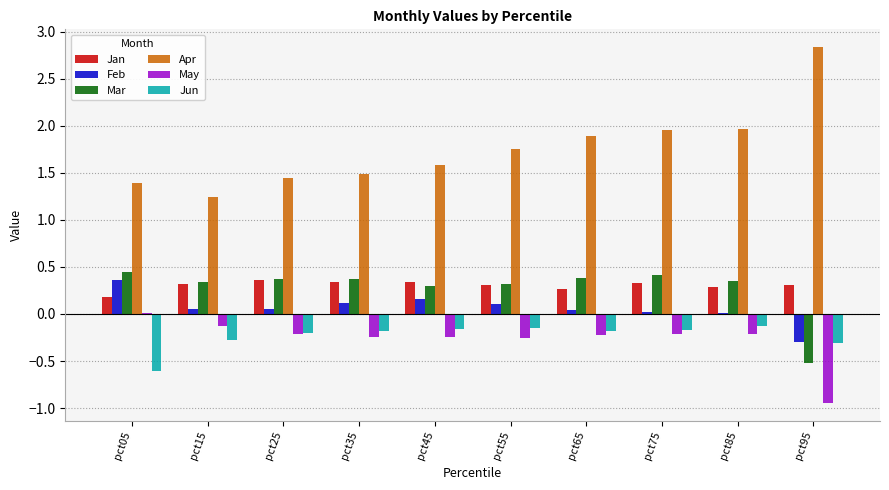

Is the value of Jun at pct85 greater than the value of Feb at pct05?

No